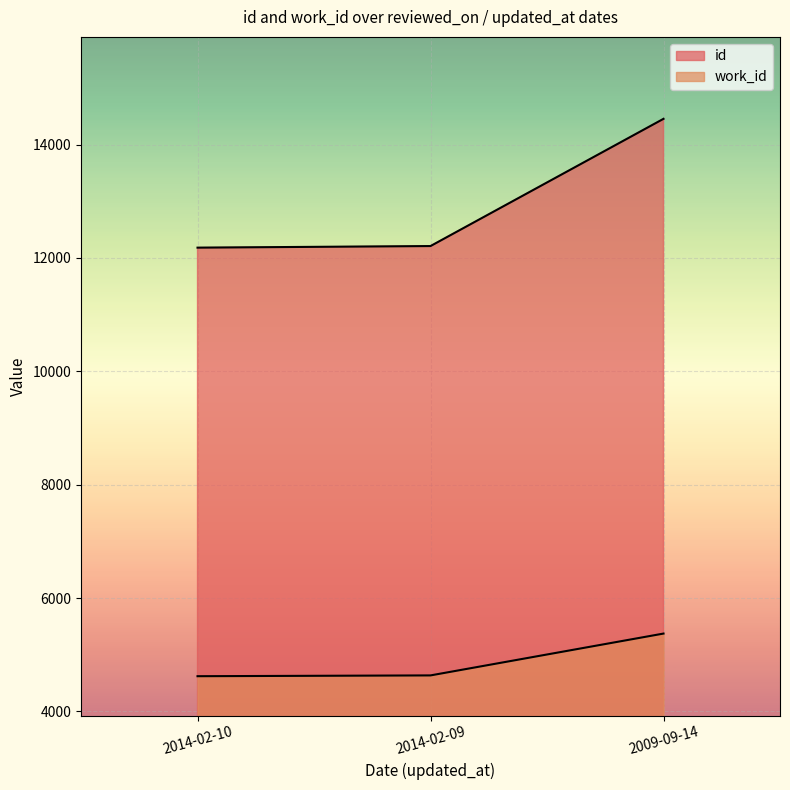

Is the value of work_id at 2009-09-14 greater than the value of id at 2014-02-10?

No